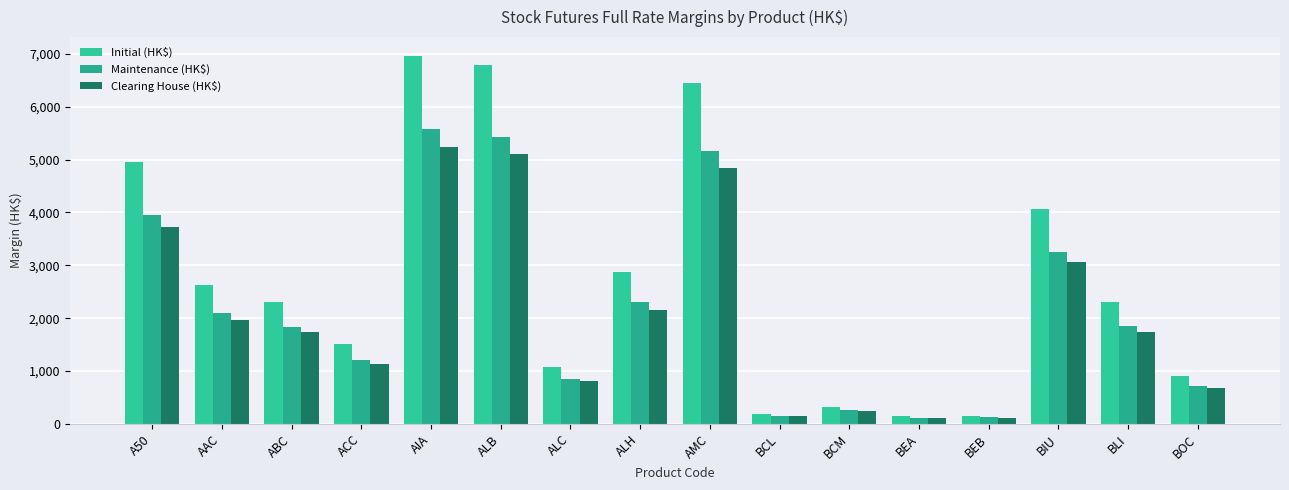

At which category is the sum across all series the highest?

AIA